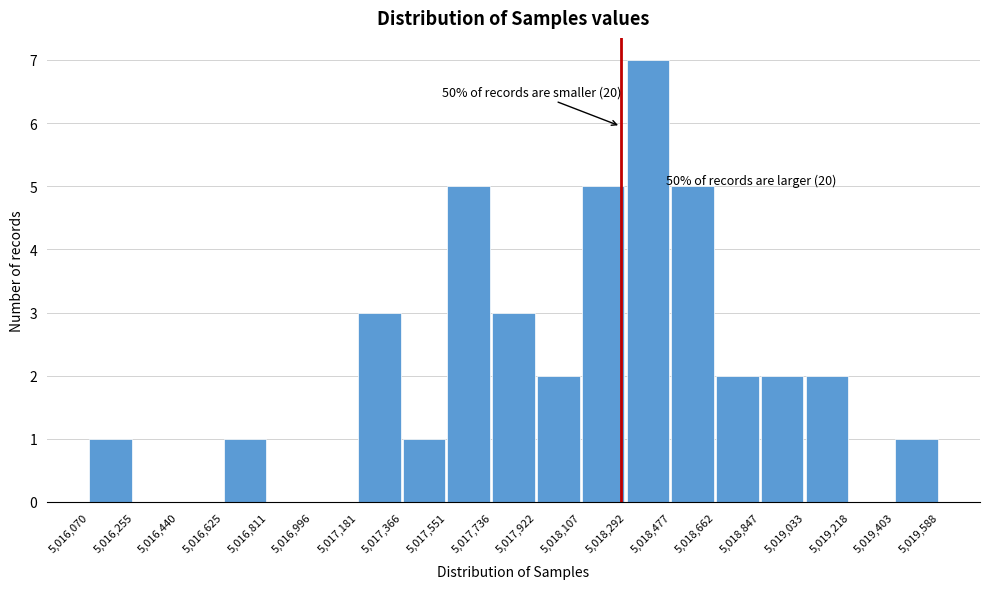

Which range on the x-axis has the tallest bar?

5,018,292 to 5,018,477